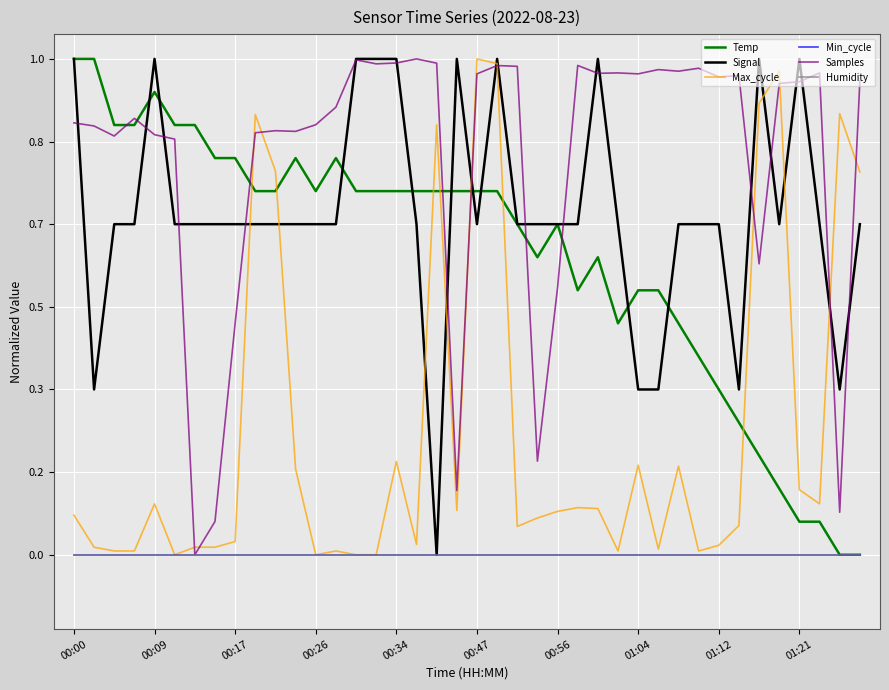

Does the chart have visible grid lines?

Yes